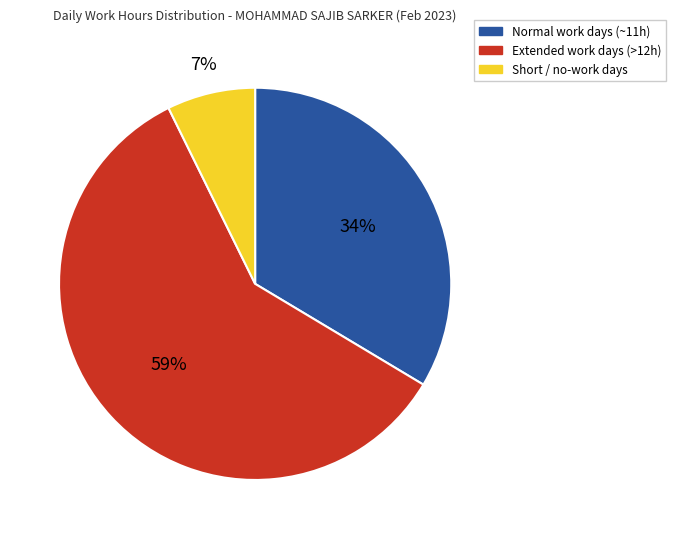

Is there any slice that represents more than half of the pie?

Yes